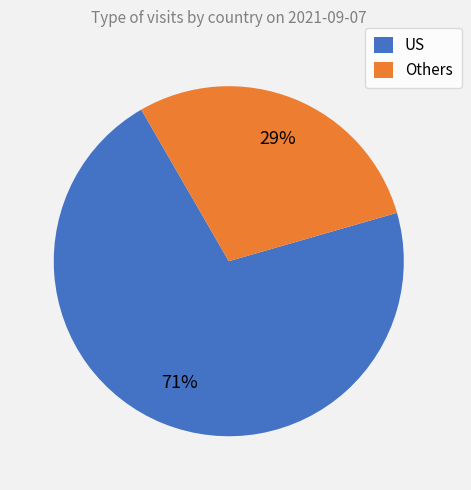

Does any single category account for the majority?

Yes